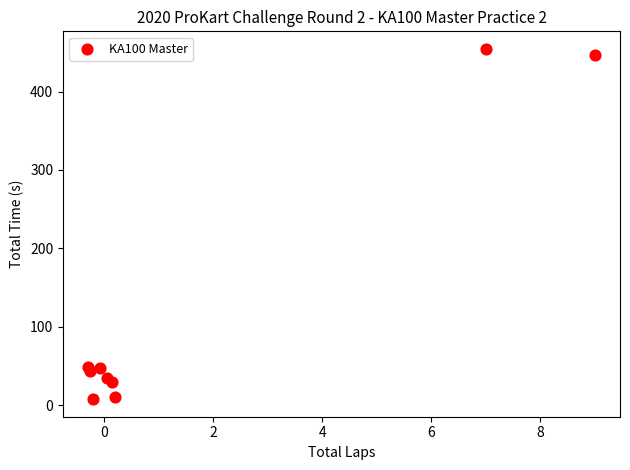

What is the average X value?

1.7